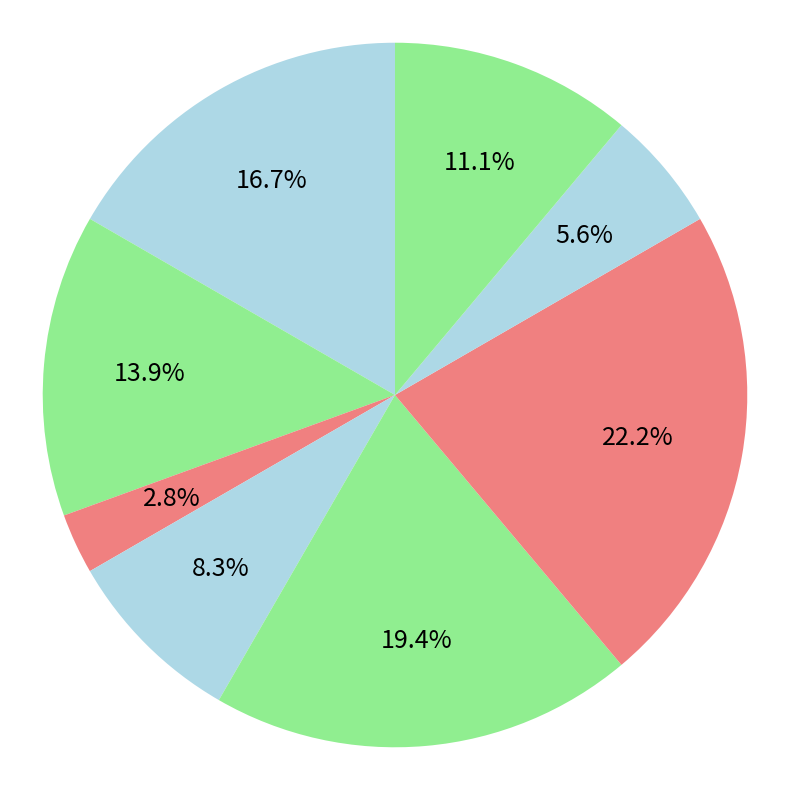

How many slices are in this pie chart?

8